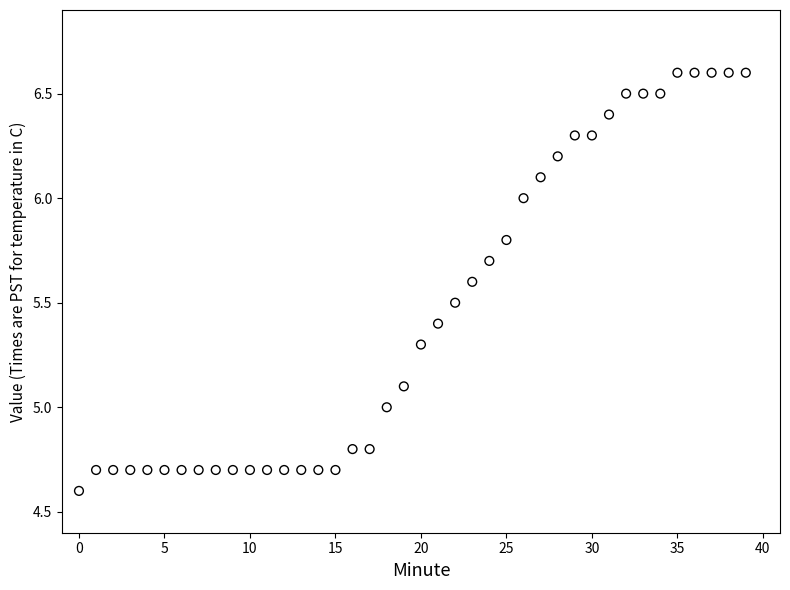

What is the range of Y values (max minus min)?

2.0